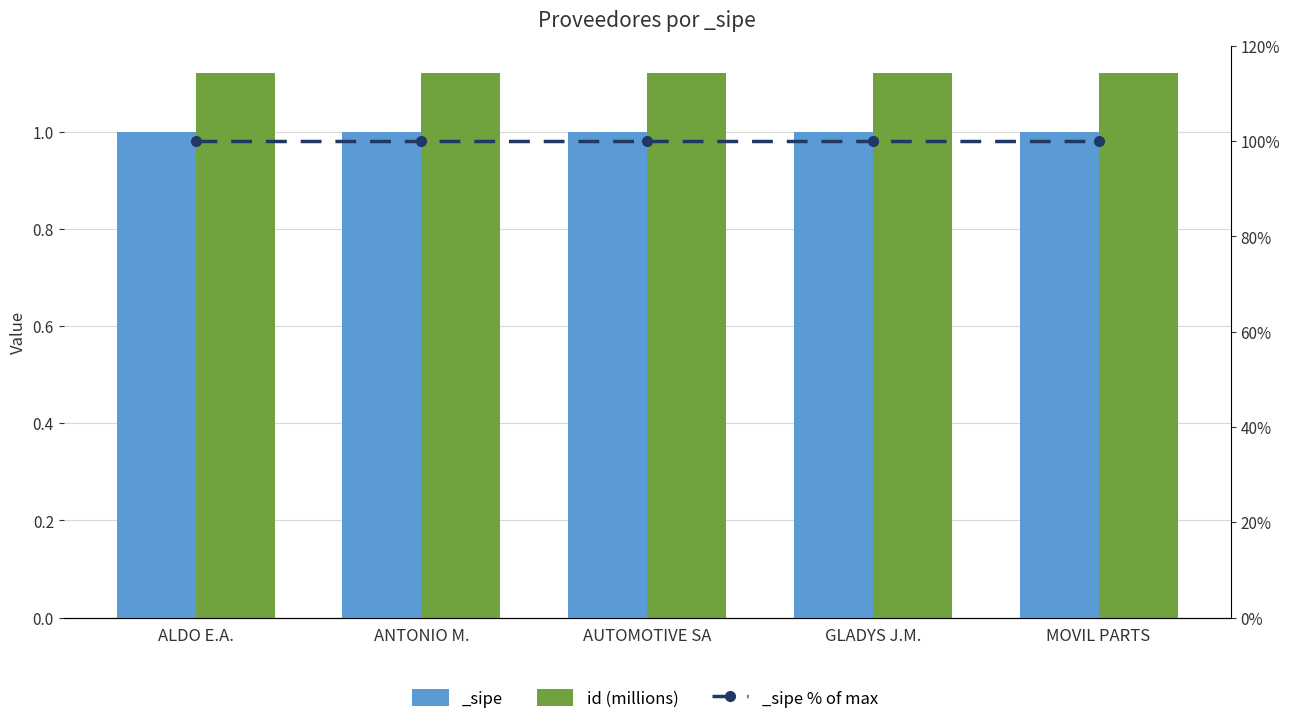

How many data points does each series have?

5